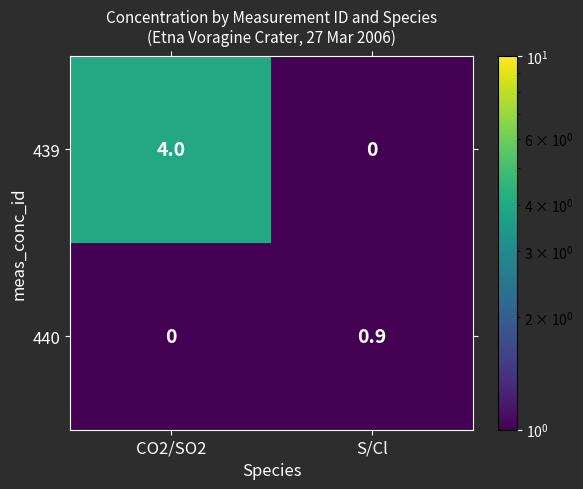

Rank the categories by 439 value from lowest to highest.

S/Cl, CO2/SO2